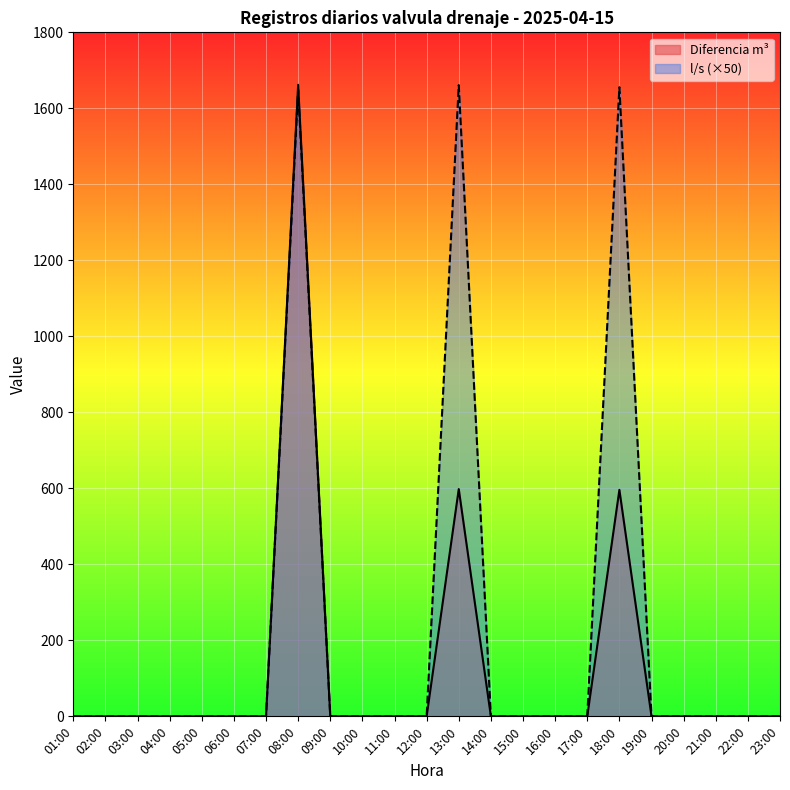

True or false: Diferencia m3 has a value of 0.0 at 19:00.

True